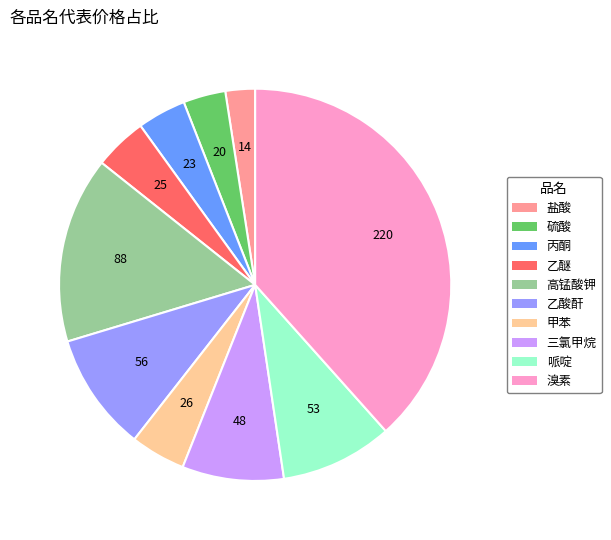

Is it true that 哌啶 is 15% of the pie?

False